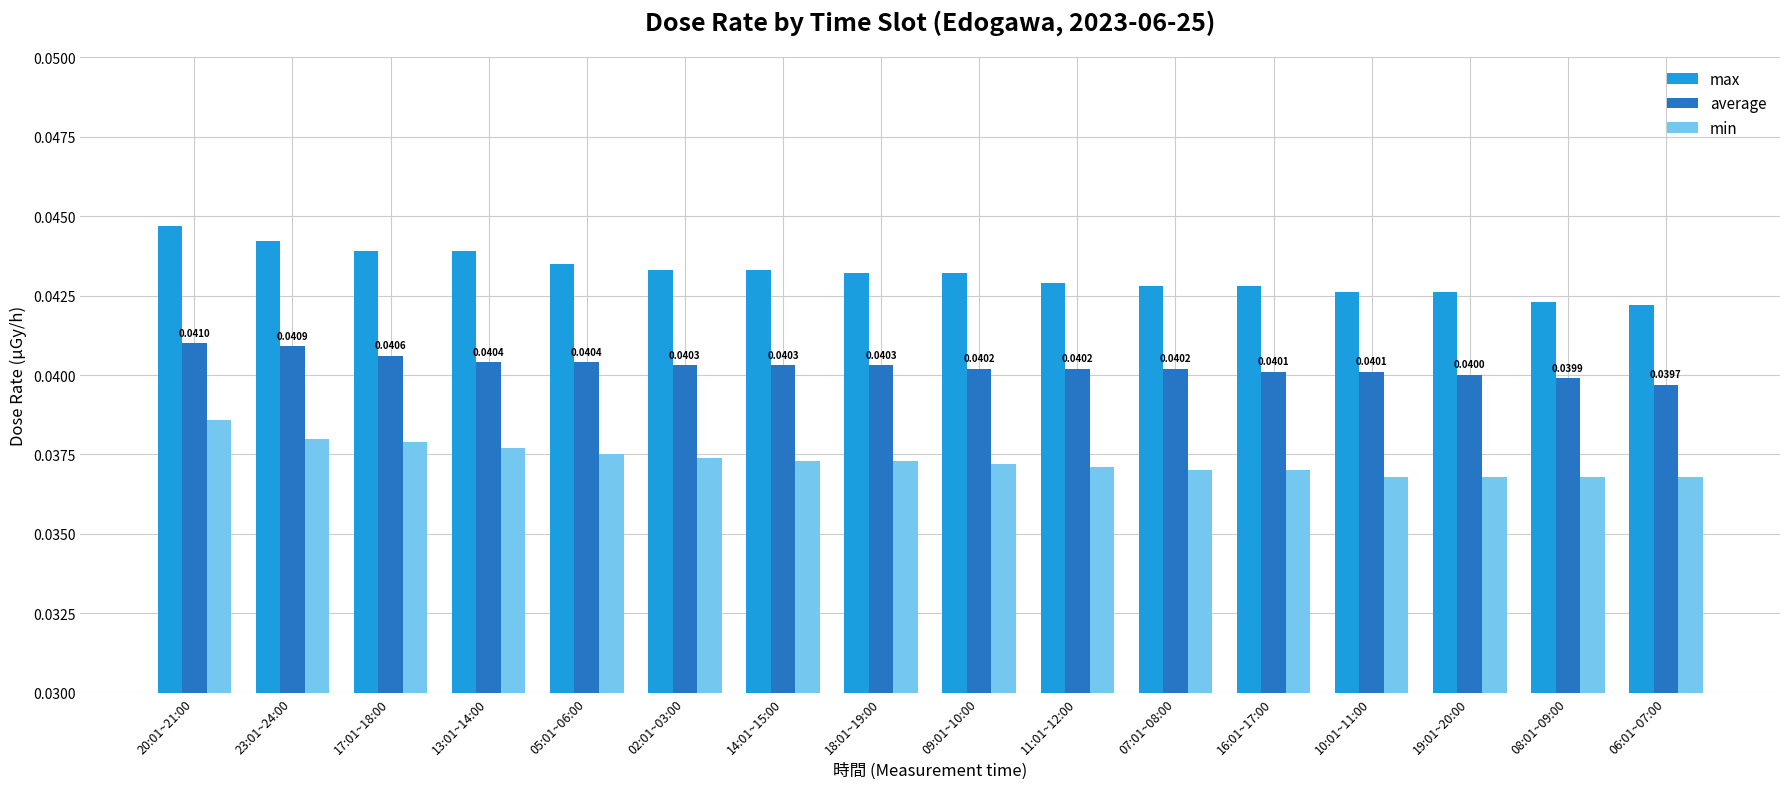

How many data points does each series have?

16